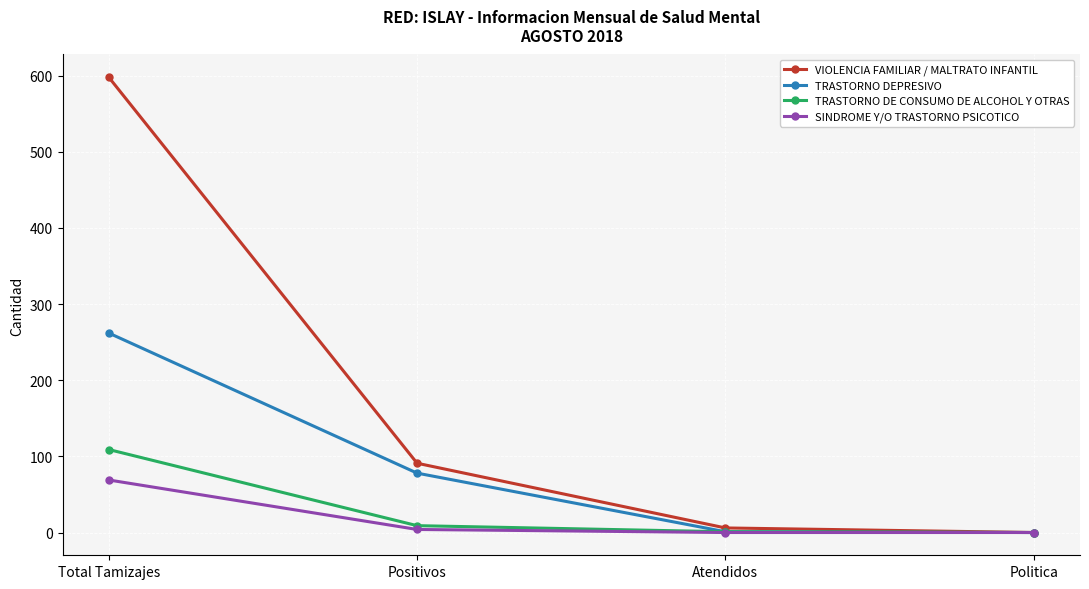

What is the value of the SINDROME Y/O TRASTORNO PSICOTICO point at the 1st from the left?

69